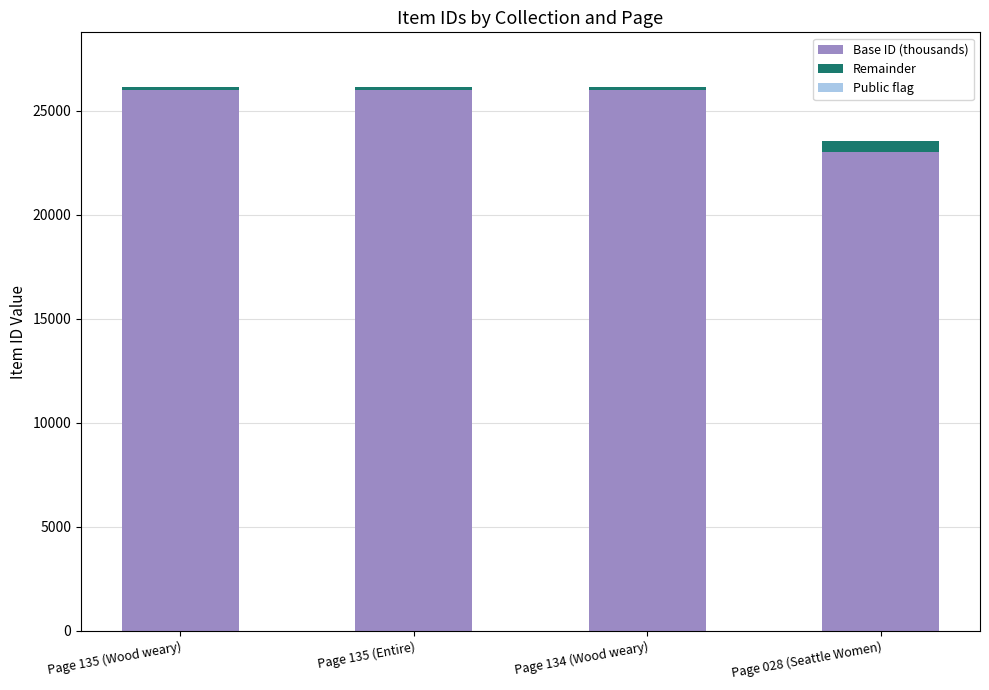

What is the sum of all Base ID (thousands) values?

101000